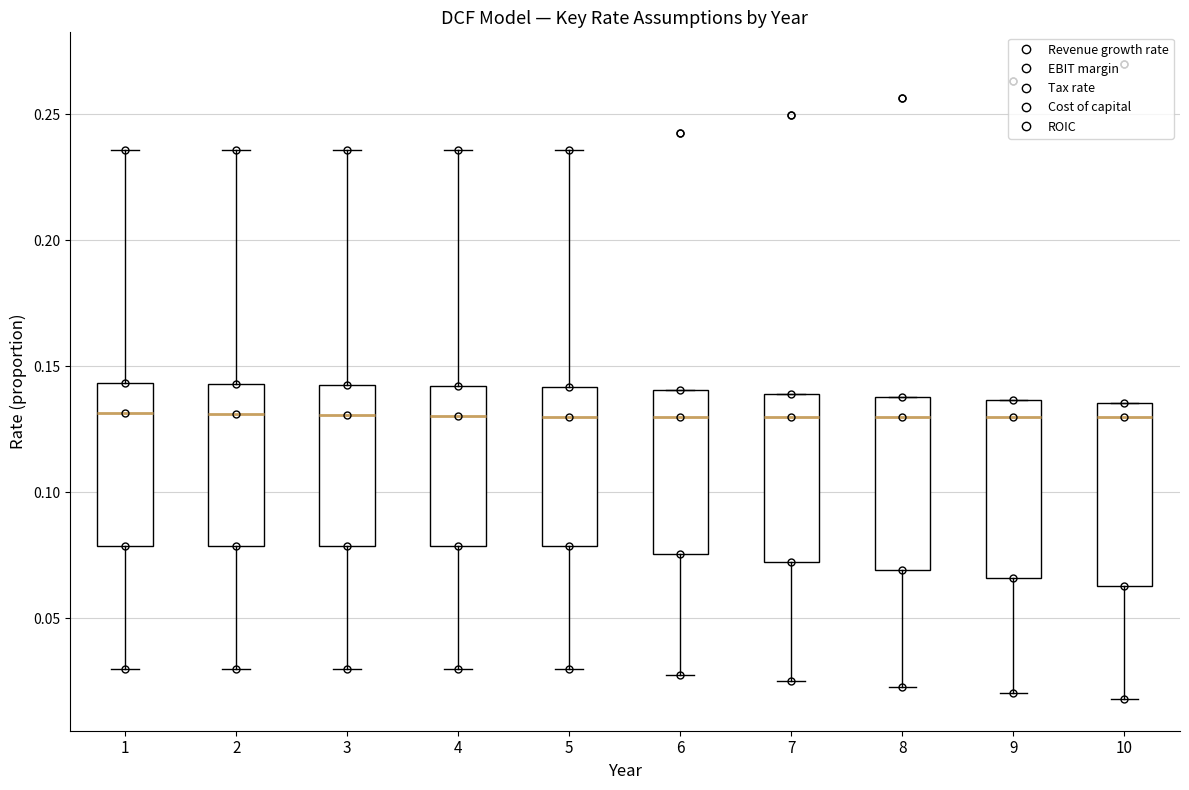

Where does the median line of the box at x = 6 sit on the y-axis? The values are not printed on the chart, so give them approximately, as read against the axis.

0.130